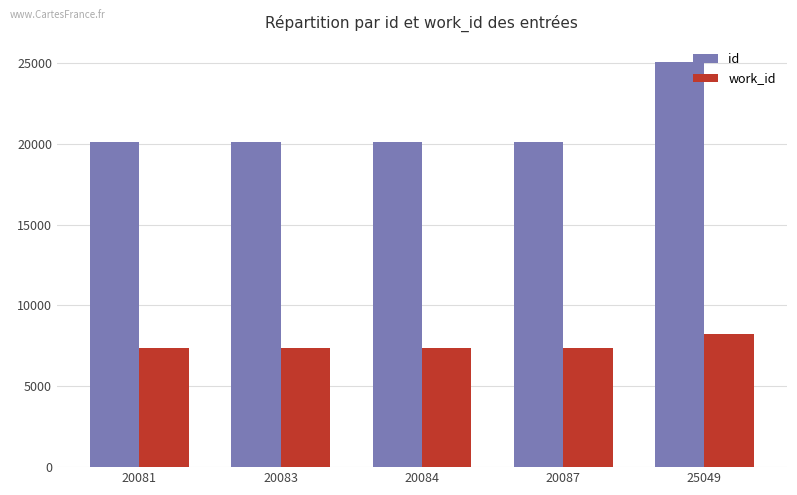

What is the difference between the second highest and second lowest values in the id series?

4